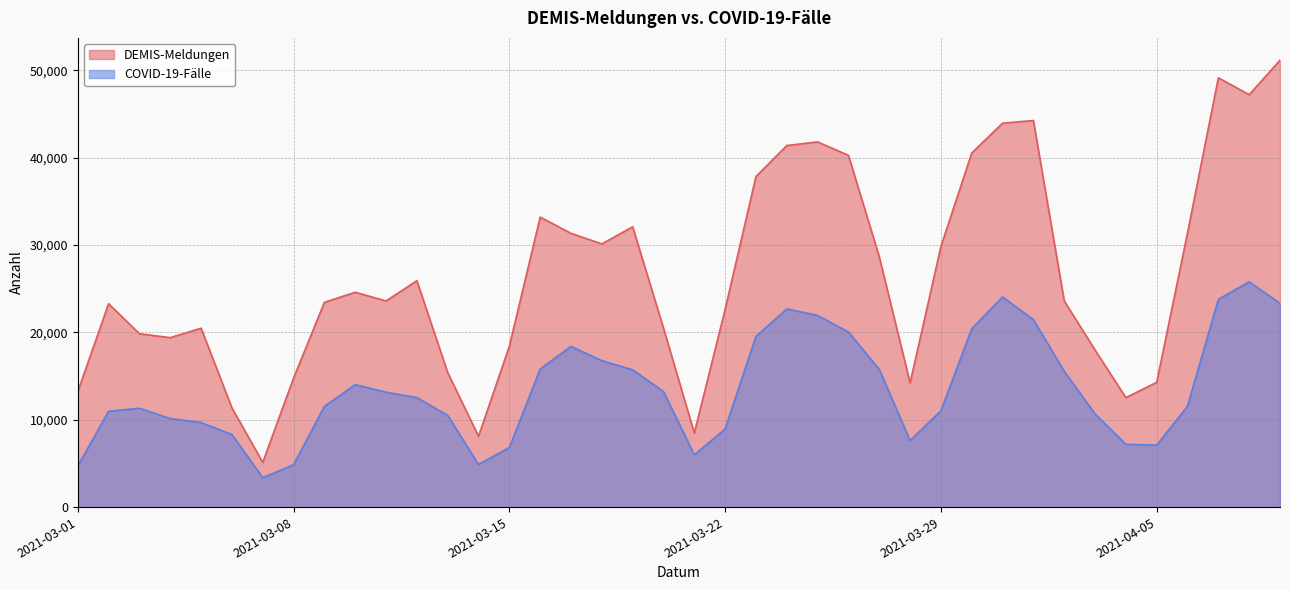

What is the spread (max minus min) of values at 2021-03-02?

12313